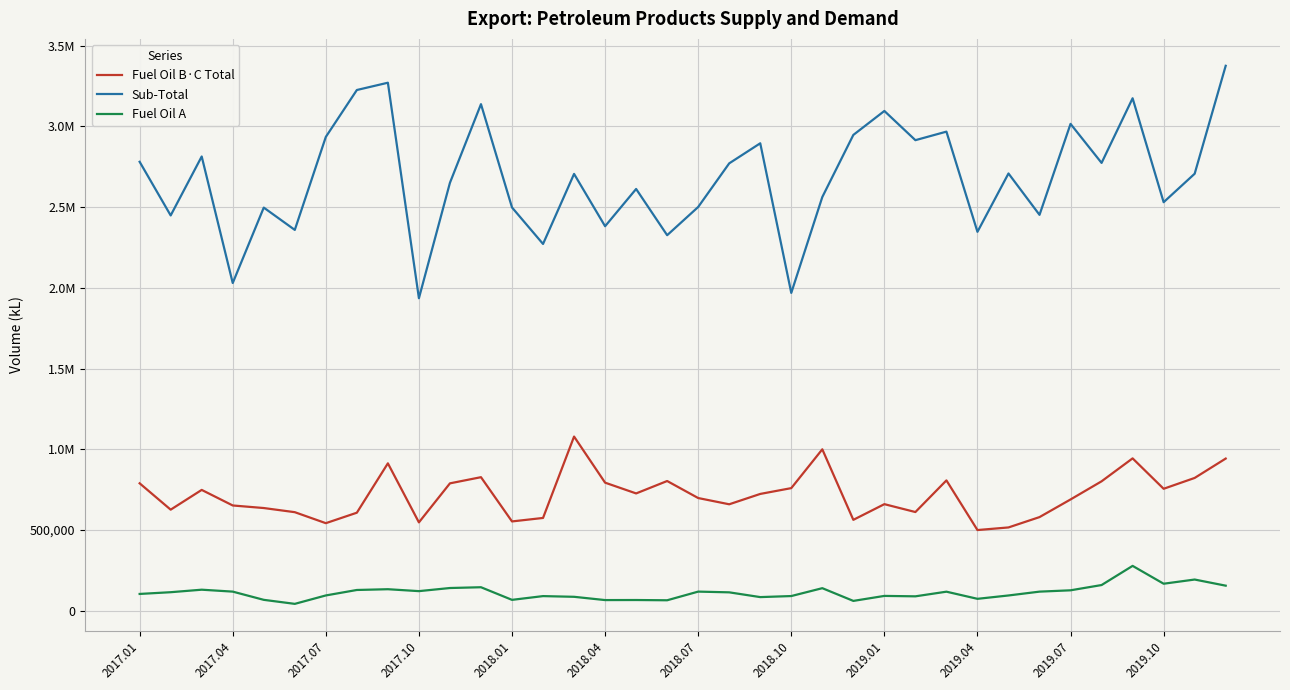

Which series has the largest total across all categories?

Sub-Total